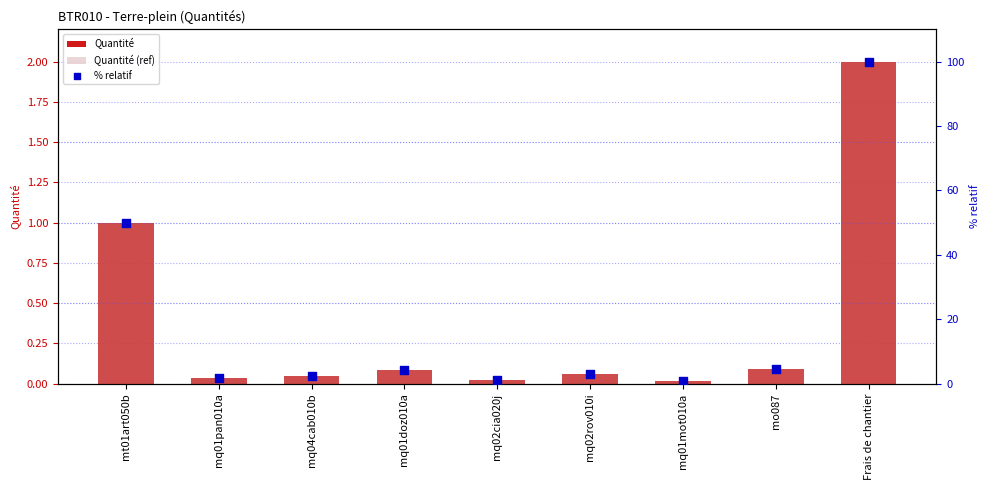

Which series has the widest spread of Y values?

% relatif